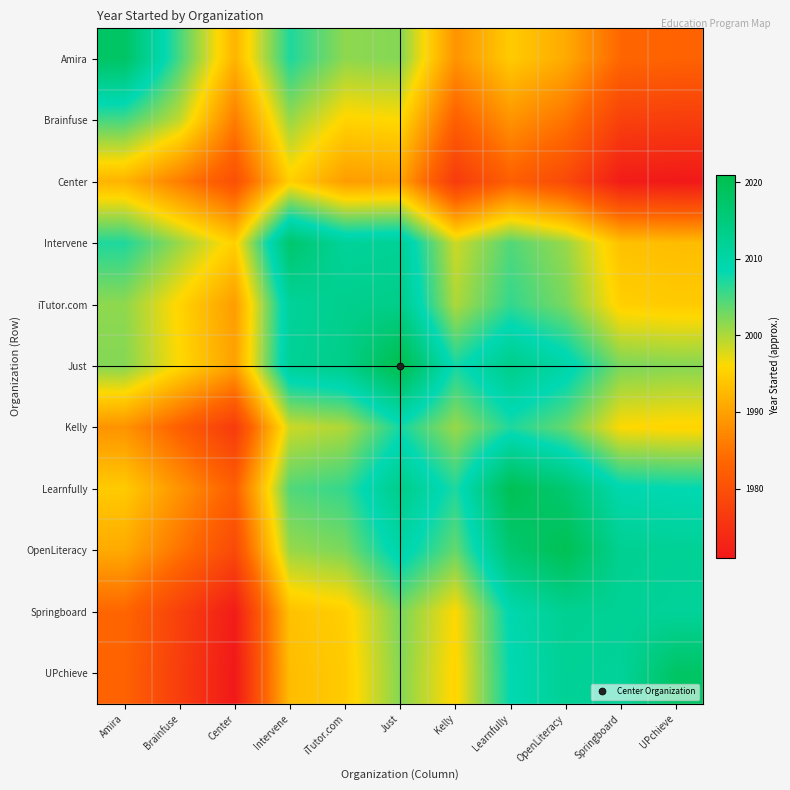

Reading left to right, extract all data points from this chart.

Amira: Amira=2018.0	Brainfuse=2005.0	Center=1992.0	Intervene=2007.0	iTutor.com=2001.5	Just=2002.0	Kelly=1988.5	Learnfully=1994.5	OpenLiteracy=1991.0	Springboard=1983.5	UPchieve=1983.0
Brainfuse: Amira=2005.0	Brainfuse=1999.0	Center=1986.0	Intervene=2001.0	iTutor.com=1995.5	Just=1996.0	Kelly=1982.5	Learnfully=1988.5	OpenLiteracy=1985.0	Springboard=1977.5	UPchieve=1977.0
Center: Amira=1992.0	Brainfuse=1986.0	Center=1980.0	Intervene=1995.0	iTutor.com=1989.5	Just=1990.0	Kelly=1976.5	Learnfully=1982.5	OpenLiteracy=1979.0	Springboard=1971.5	UPchieve=1971.0
Intervene: Amira=2007.0	Brainfuse=2001.0	Center=1995.0	Intervene=2017.0	iTutor.com=2011.5	Just=2012.0	Kelly=1998.5	Learnfully=2004.5	OpenLiteracy=2001.0	Springboard=1993.5	UPchieve=1993.0
iTutor.com: Amira=2001.5	Brainfuse=1995.5	Center=1989.5	Intervene=2011.5	iTutor.com=2013.0	Just=2013.5	Kelly=2000.0	Learnfully=2006.0	OpenLiteracy=2002.5	Springboard=1995.0	UPchieve=1994.5
Just: Amira=2002.0	Brainfuse=1996.0	Center=1990.0	Intervene=2012.0	iTutor.com=2013.5	Just=2021.0	Kelly=2007.5	Learnfully=2013.5	OpenLiteracy=2010.0	Springboard=2002.5	UPchieve=2002.0
Kelly: Amira=1988.5	Brainfuse=1982.5	Center=1976.5	Intervene=1998.5	iTutor.com=2000.0	Just=2007.5	Kelly=2001.0	Learnfully=2007.0	OpenLiteracy=2003.5	Springboard=1996.0	UPchieve=1995.5
Learnfully: Amira=1994.5	Brainfuse=1988.5	Center=1982.5	Intervene=2004.5	iTutor.com=2006.0	Just=2013.5	Kelly=2007.0	Learnfully=2020.0	OpenLiteracy=2016.5	Springboard=2009.0	UPchieve=2008.5
OpenLiteracy: Amira=1991.0	Brainfuse=1985.0	Center=1979.0	Intervene=2001.0	iTutor.com=2002.5	Just=2010.0	Kelly=2003.5	Learnfully=2016.5	OpenLiteracy=2020.0	Springboard=2012.5	UPchieve=2012.0
Springboard: Amira=1983.5	Brainfuse=1977.5	Center=1971.5	Intervene=1993.5	iTutor.com=1995.0	Just=2002.5	Kelly=1996.0	Learnfully=2009.0	OpenLiteracy=2012.5	Springboard=2012.0	UPchieve=2011.5
UPchieve: Amira=1983.0	Brainfuse=1977.0	Center=1971.0	Intervene=1993.0	iTutor.com=1994.5	Just=2002.0	Kelly=1995.5	Learnfully=2008.5	OpenLiteracy=2012.0	Springboard=2011.5	UPchieve=2018.0